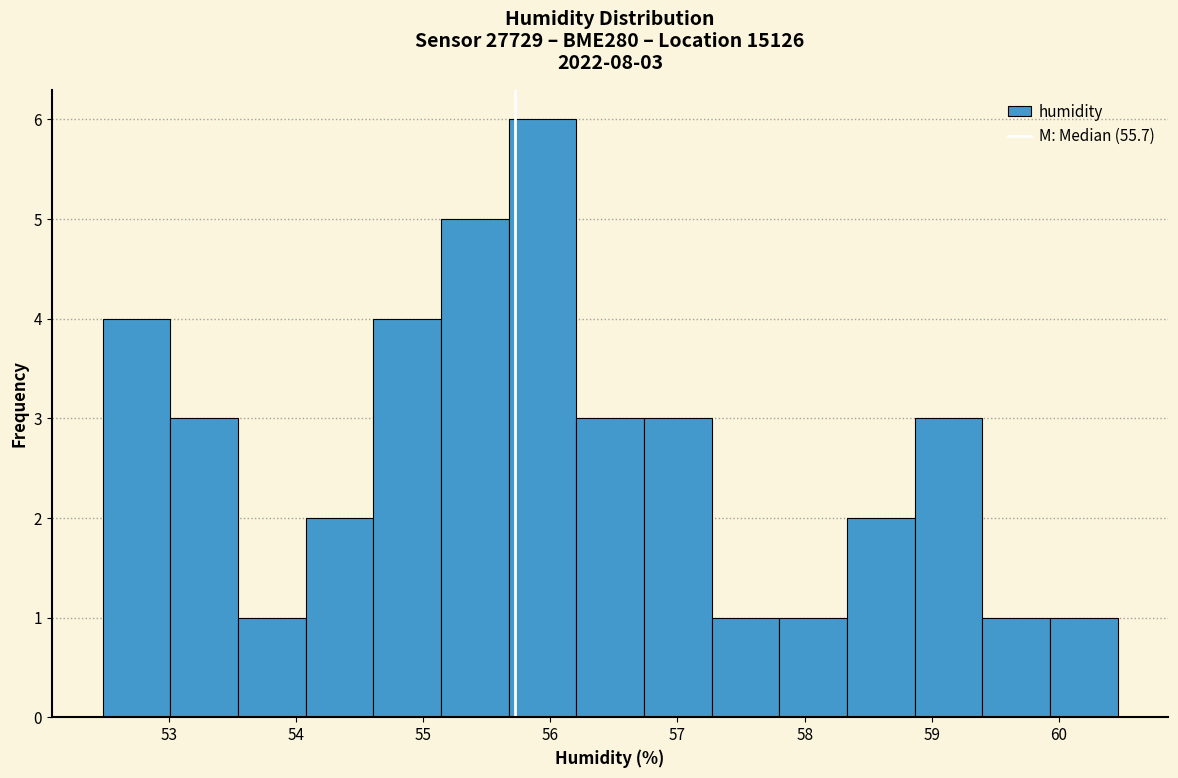

Which range on the x-axis has the tallest bar?

55.7 to 56.2